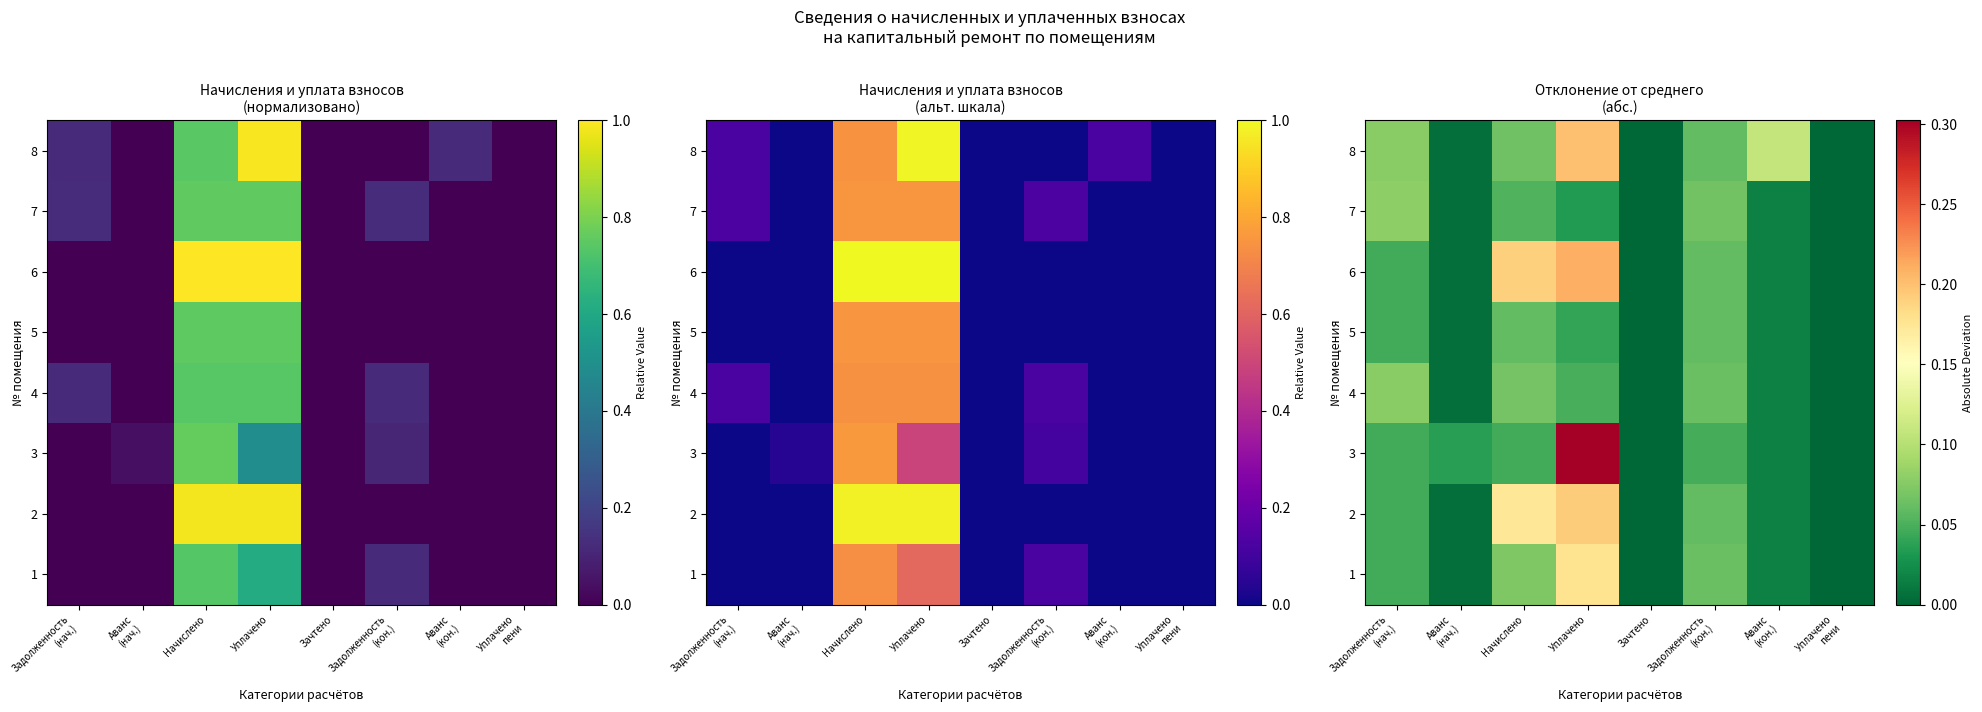

What is the maximum value shown in the chart?

0.3